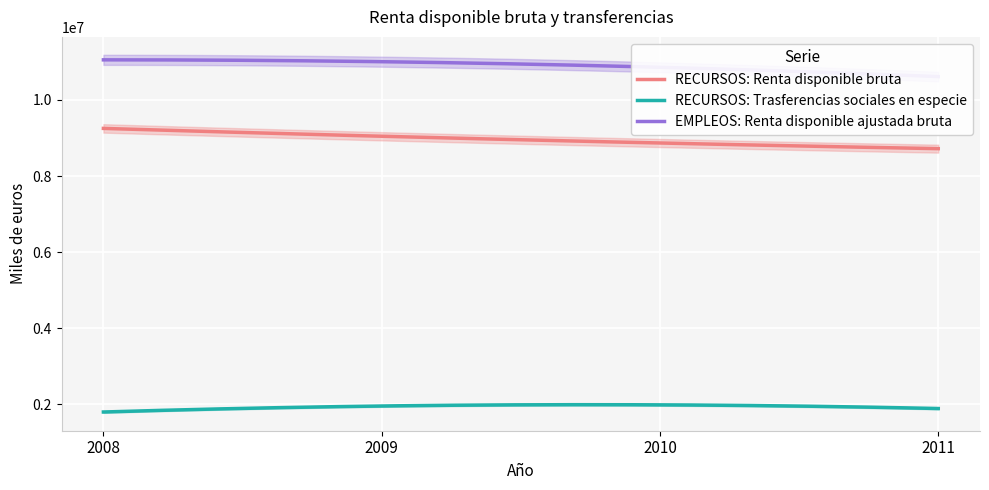

Reading left to right, list all the values displayed in this chart.

RECURSOS: Renta disponible bruta: 9220730	9142661	8772819	8752783
RECURSOS: Trasferencias sociales en especie: 1778071	2029703	1919205	1916384
EMPLEOS: Renta disponible ajustada bruta: 10998801	11172364	10692024	10669167